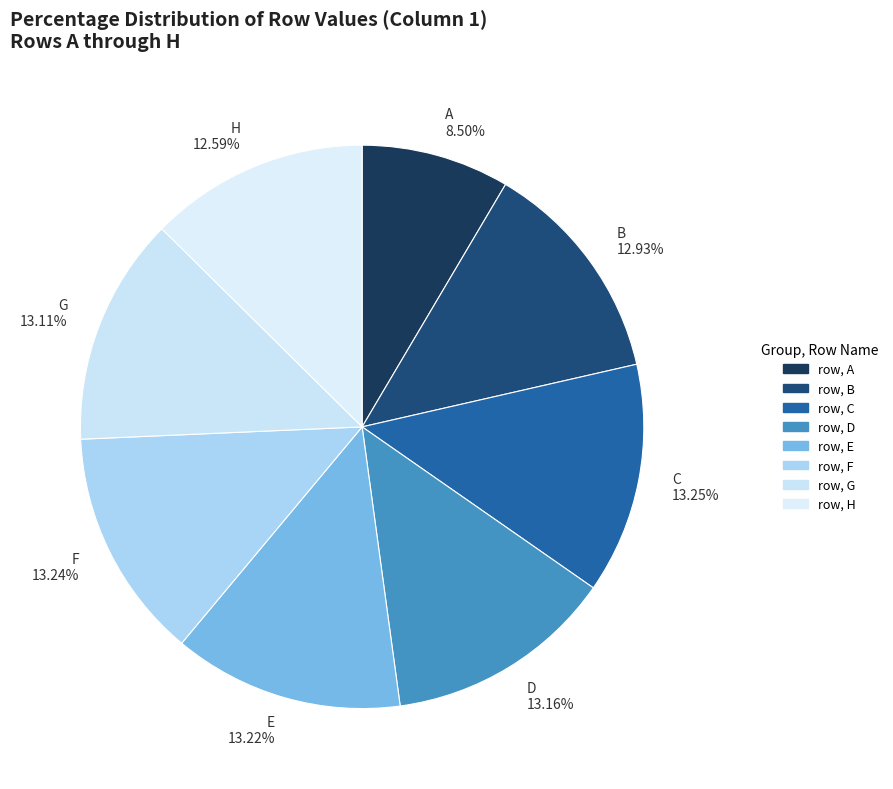

Does D 13.16% account for over 50% of the chart?

No